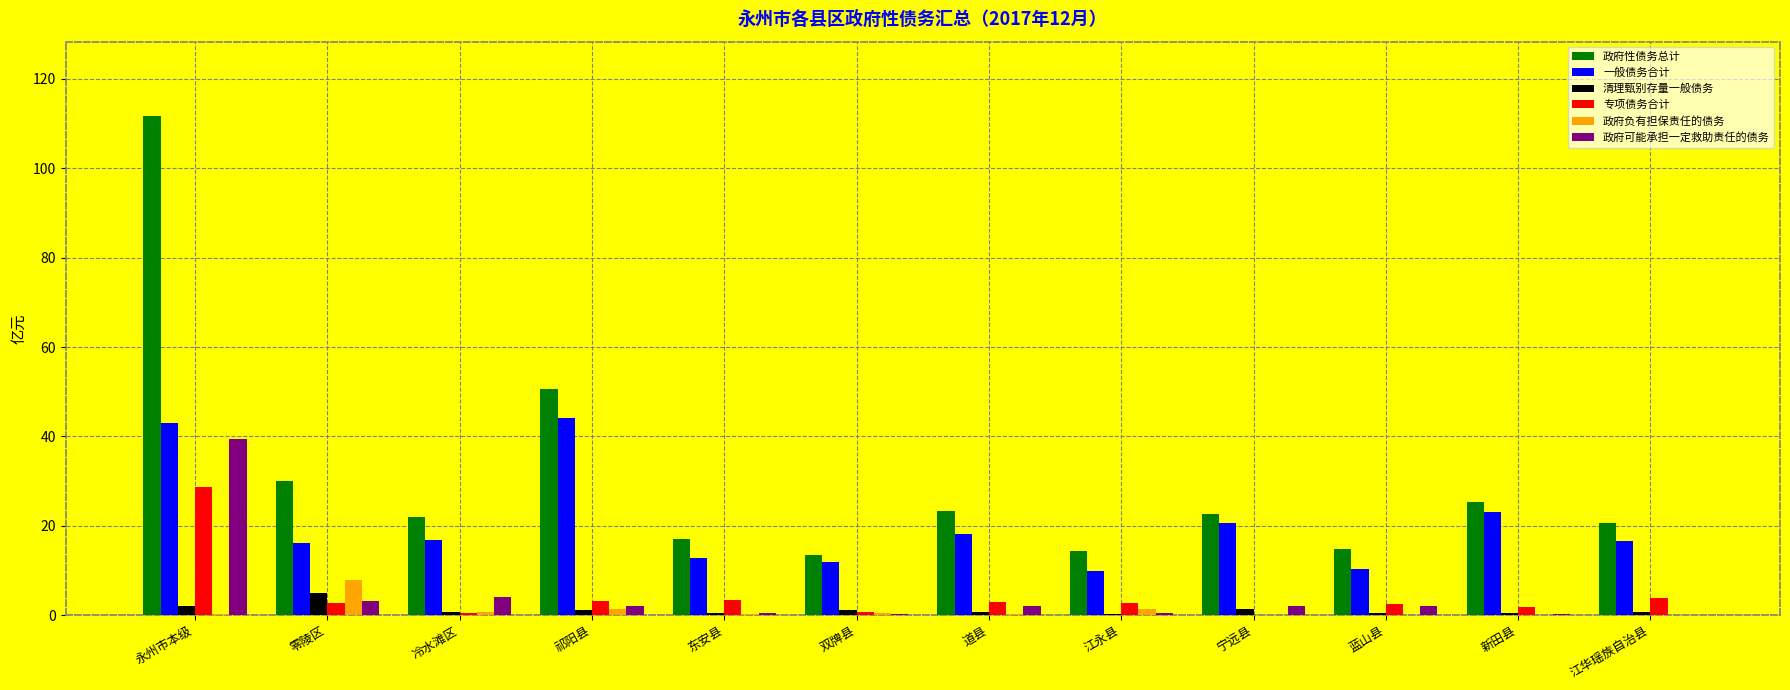

What is the approximate value of 政府负有担保责任的债务 at 东安县?

0.2